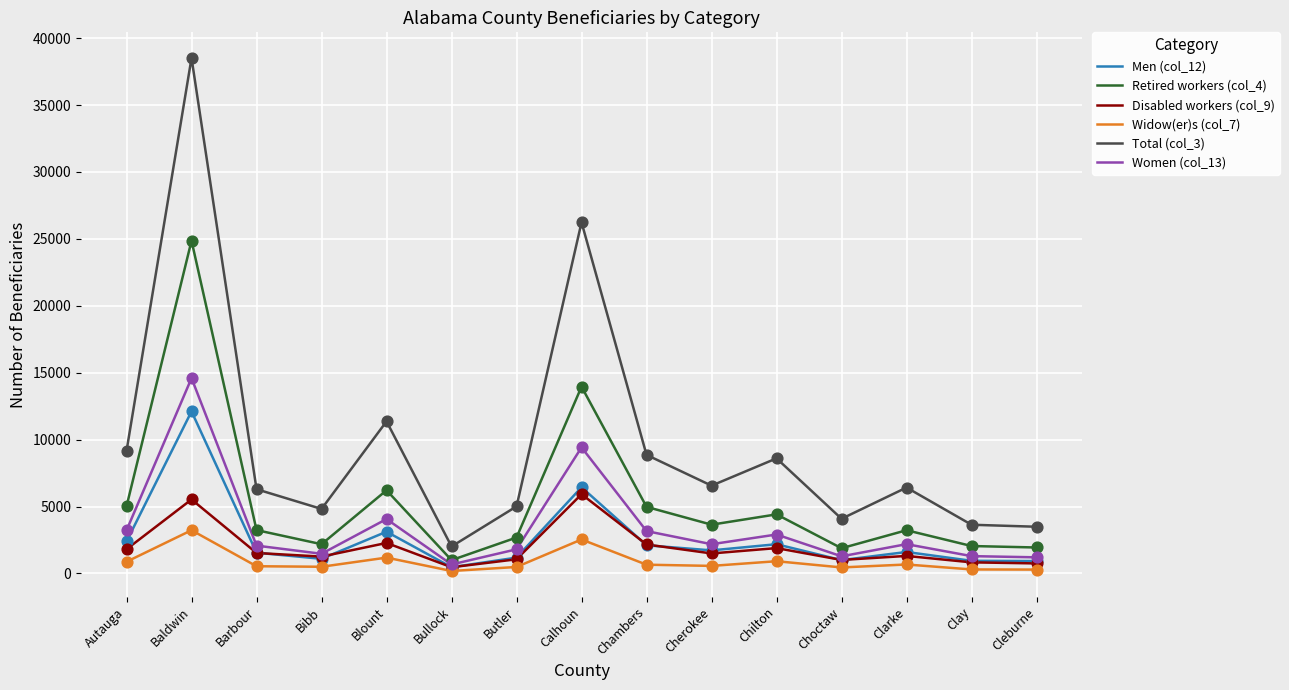

What is the total value across all series at Choctaw?

9705